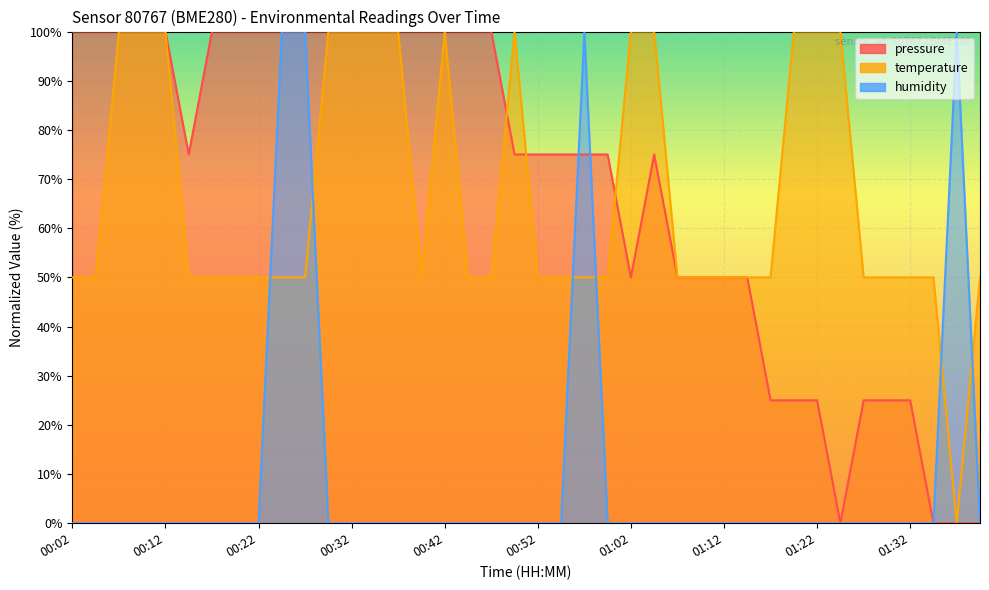

Between 00:52 and 01:25, which is larger?

00:52